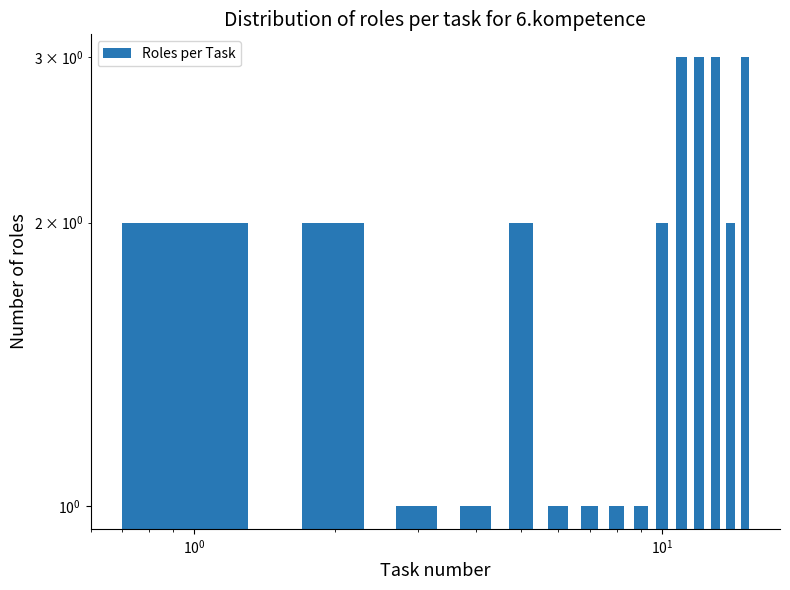

How many values are below 2?

6